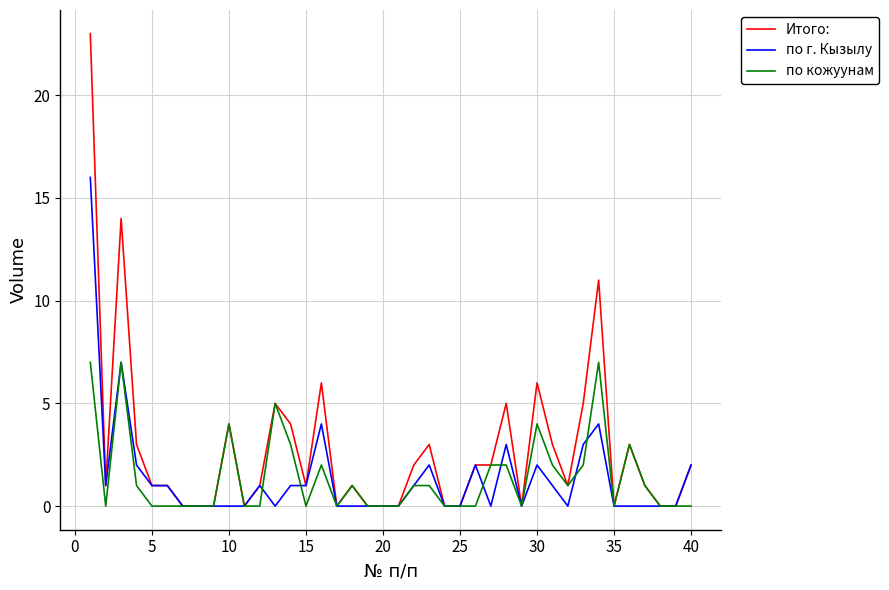

Which series has the widest spread of values?

Итого: